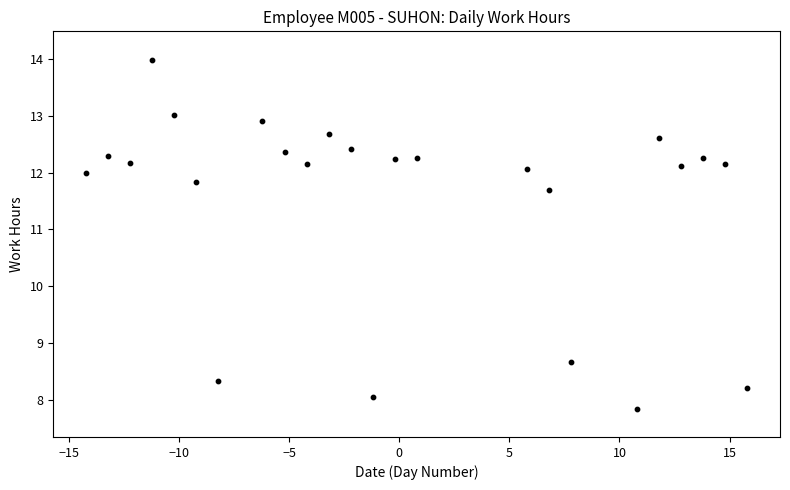

What Y value in the scatter plot is closest to 10?

8.7